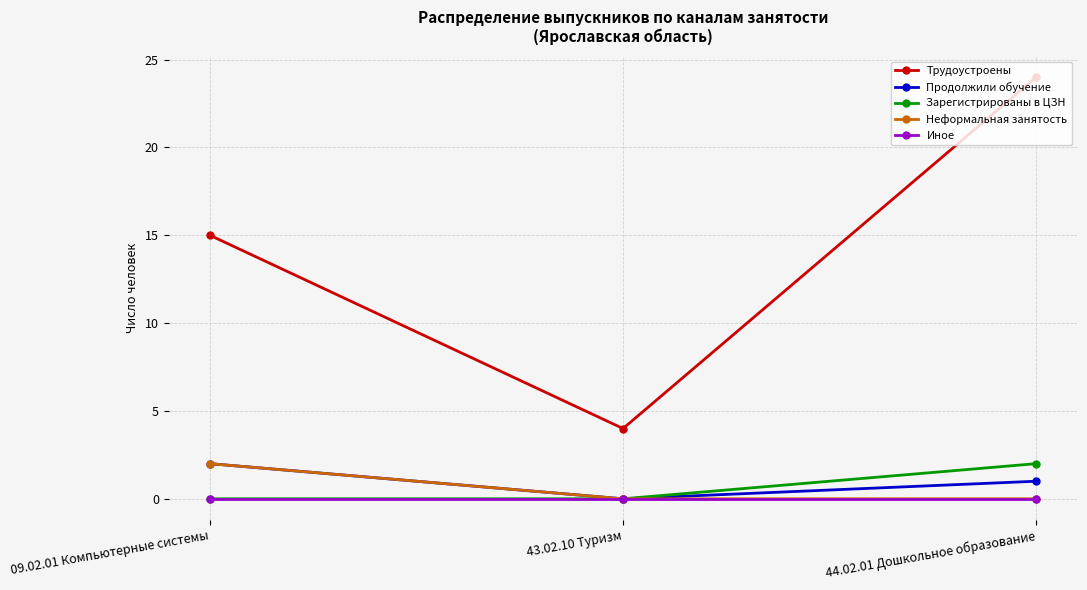

At which label is Трудоустроены closest to 14?

09.02.01 Компьютерные системы